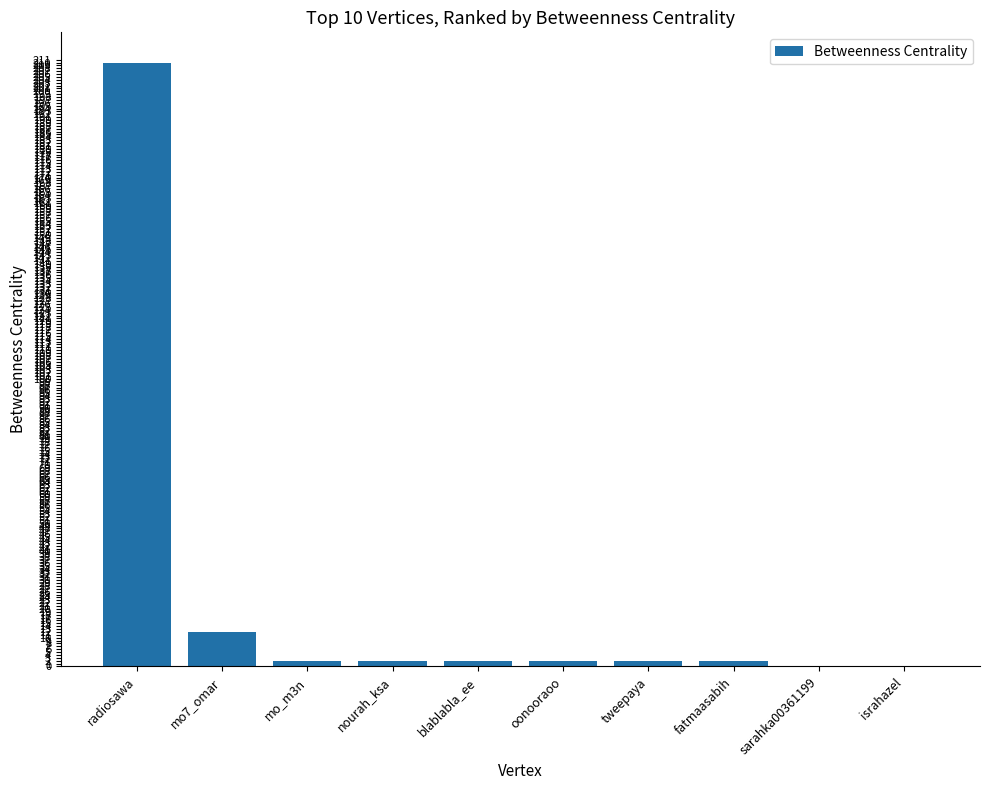

Is it true that the value at radiosawa is 370?

False